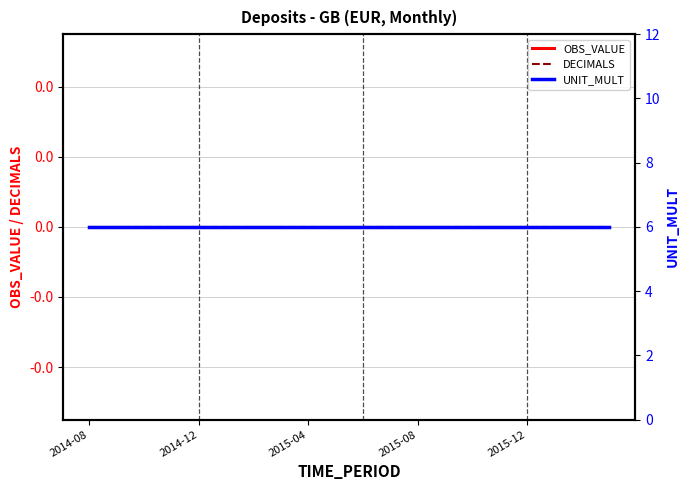

Which series has the largest total across all categories?

UNIT_MULT